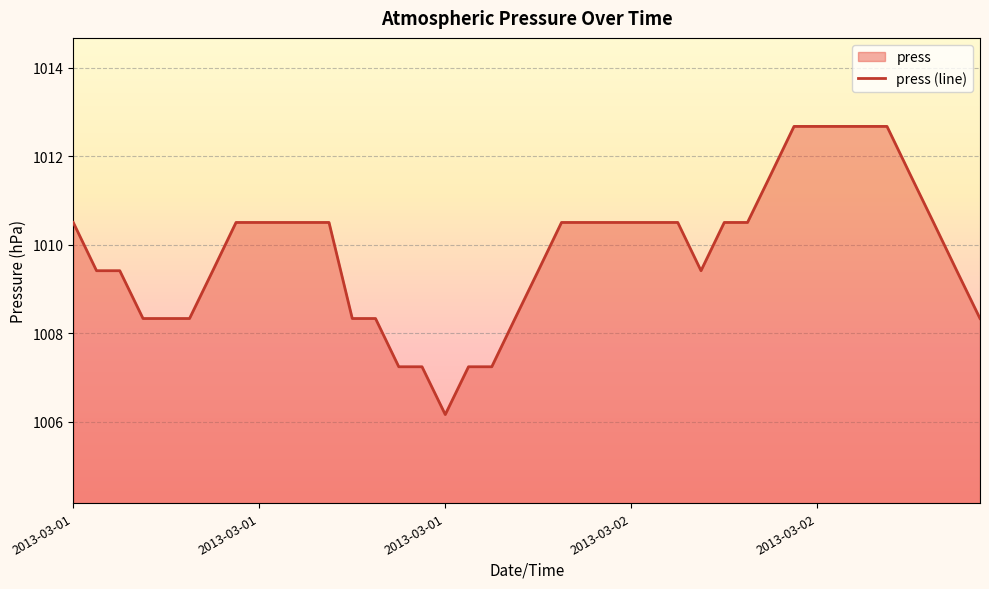

Read the value at 2013-03-02 04:00.

1010.5